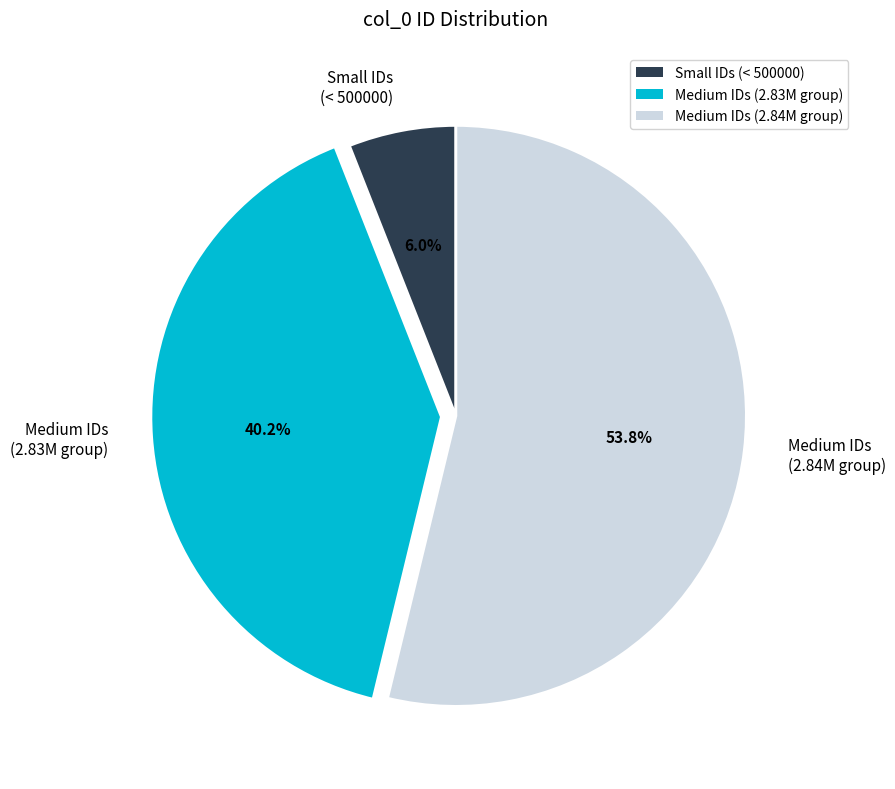

Which has a higher value, Small IDs (< 500000) or Medium IDs (2.84M group)?

Medium IDs (2.84M group)